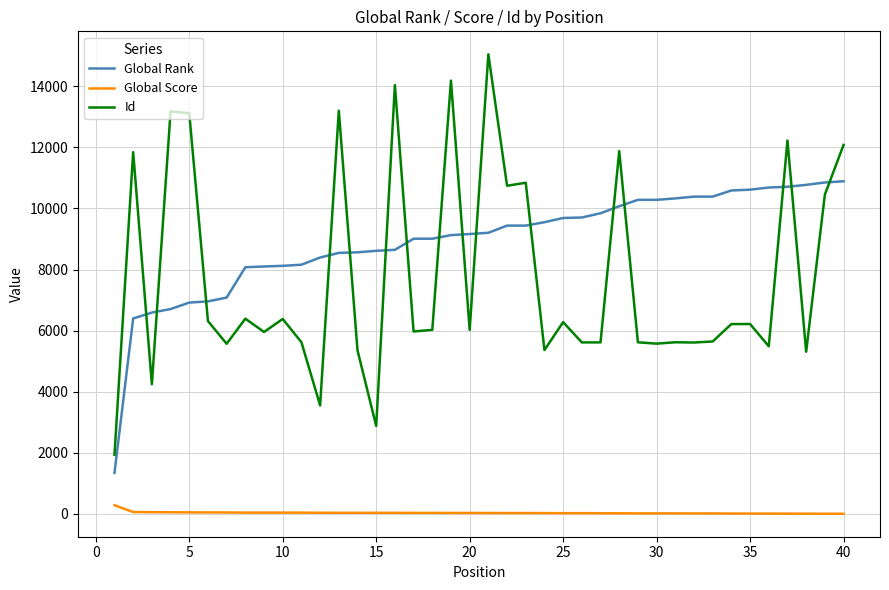

How many series are shown in this chart?

3